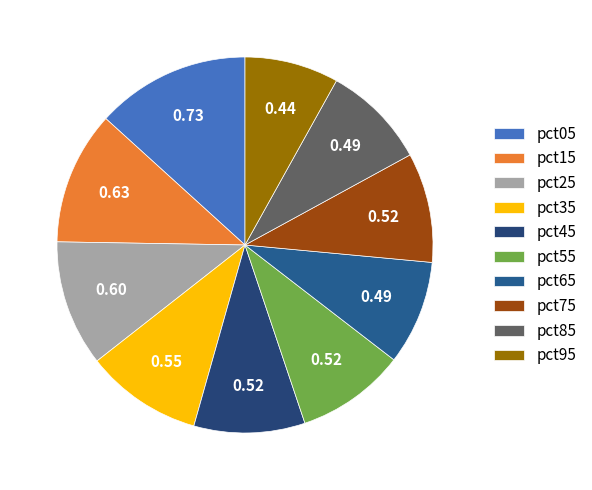

True or false: pct05 accounts for 13% of the total.

True